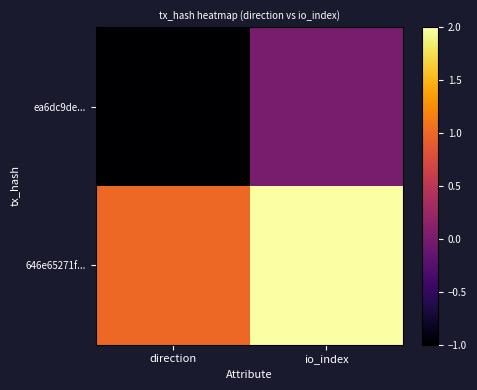

At how many categories does at least one series exceed 1?

1